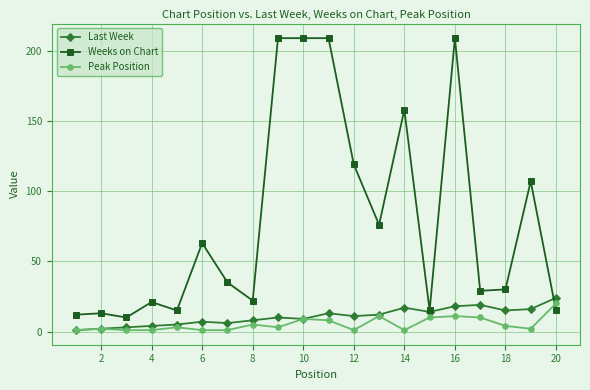

At how many categories does at least one series exceed 51?

9